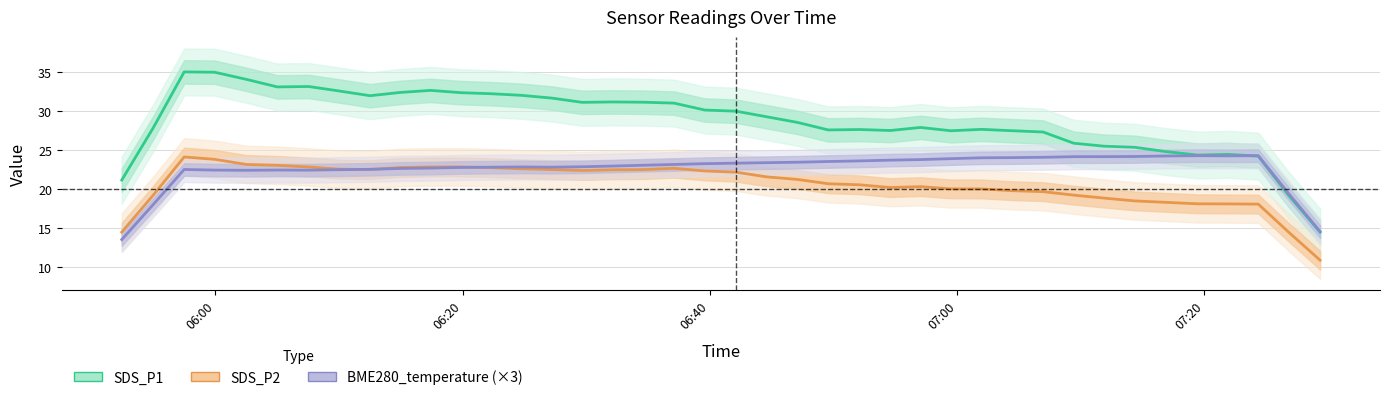

Reading left to right, list all the values displayed in this chart.

SDS_P1: 21.2	27.8	35.0	35.0	34.0	33.1	33.1	32.6	31.9	32.4	32.6	32.3	32.2	32.0	31.6	31.1	31.1	31.1	31.0	30.1	30.0	29.3	28.5	27.6	27.6	27.5	27.9	27.5	27.6	27.5	27.3	25.9	25.5	25.3	24.8	24.3	24.4	24.2	19.2	14.5
SDS_P2: 14.5	19.2	24.1	23.8	23.1	23.0	22.8	22.6	22.5	22.8	22.8	22.8	22.7	22.6	22.5	22.4	22.5	22.5	22.7	22.3	22.2	21.6	21.2	20.7	20.5	20.2	20.3	20.0	20.0	19.8	19.7	19.2	18.8	18.5	18.3	18.1	18.1	18.1	14.5	10.9
BME280_temperature (×3): 13.5	18.0	22.5	22.4	22.4	22.4	22.4	22.5	22.5	22.6	22.7	22.8	22.8	22.8	22.8	22.9	22.9	23.0	23.1	23.2	23.3	23.4	23.4	23.5	23.6	23.7	23.8	23.9	24.0	24.0	24.1	24.1	24.1	24.2	24.2	24.3	24.3	24.3	19.4	14.6